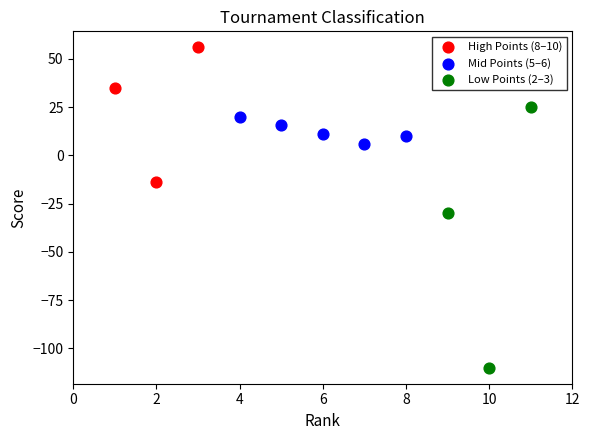

Which series contains the highest Y value?

High Points (8–10)